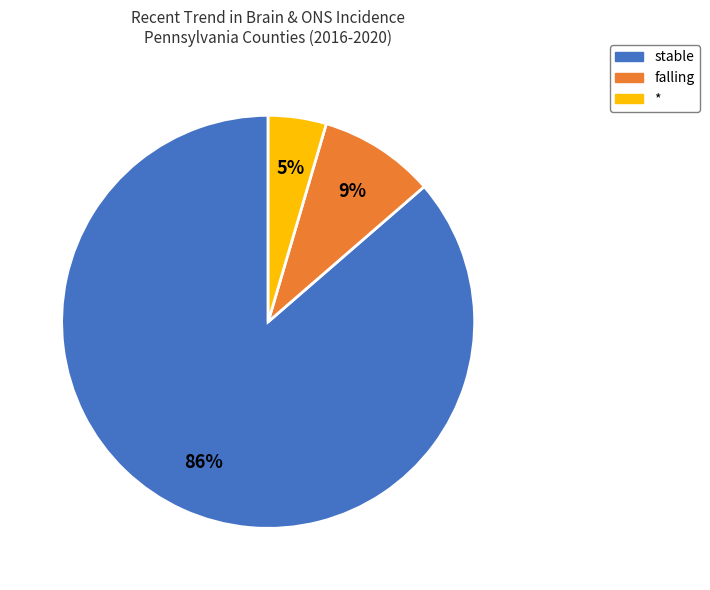

To the nearest percent, what is the average slice percentage?

33%